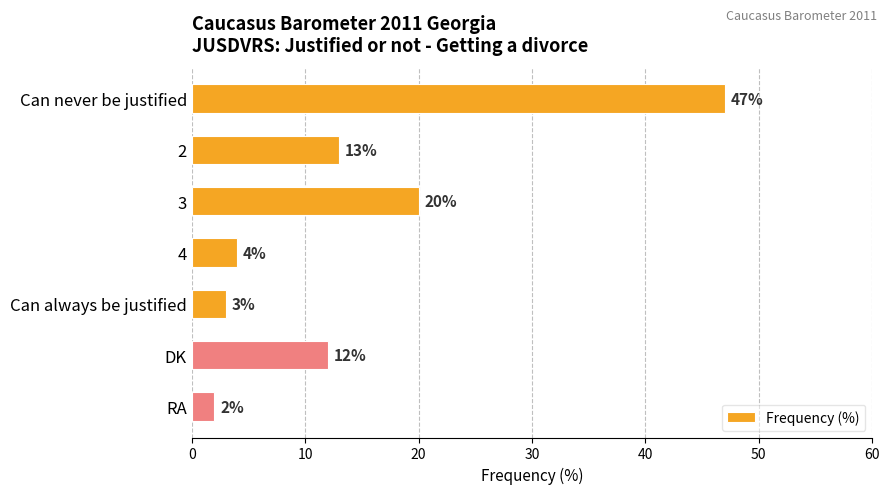

What is the smallest value displayed?

2